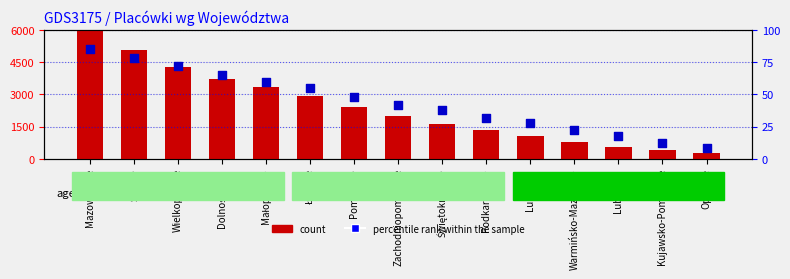

Is the value of count at Małopolskie greater than the value of percentile rank within the sample at Warmińsko-Mazurskie?

Yes